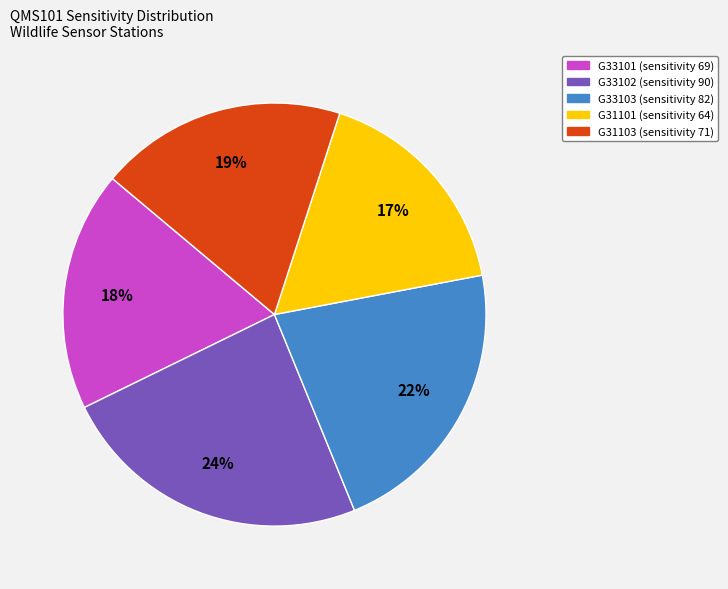

Count the number of slices in the pie.

5